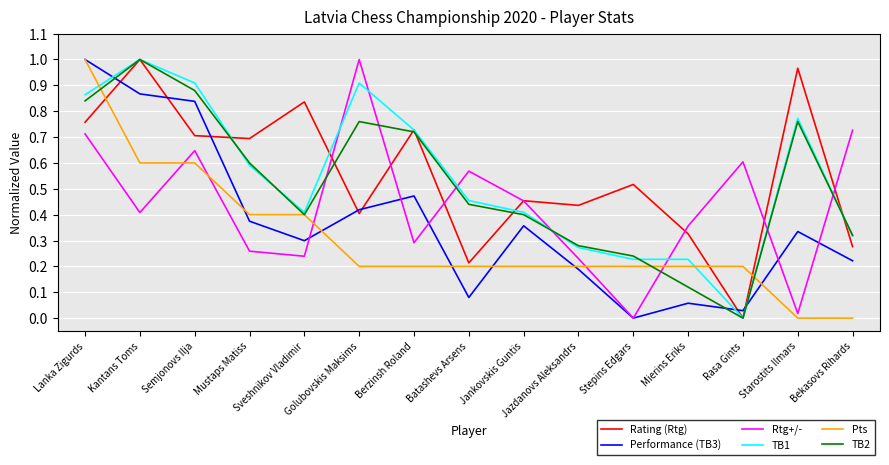

What position from the right is Jankovskis Guntis?

7